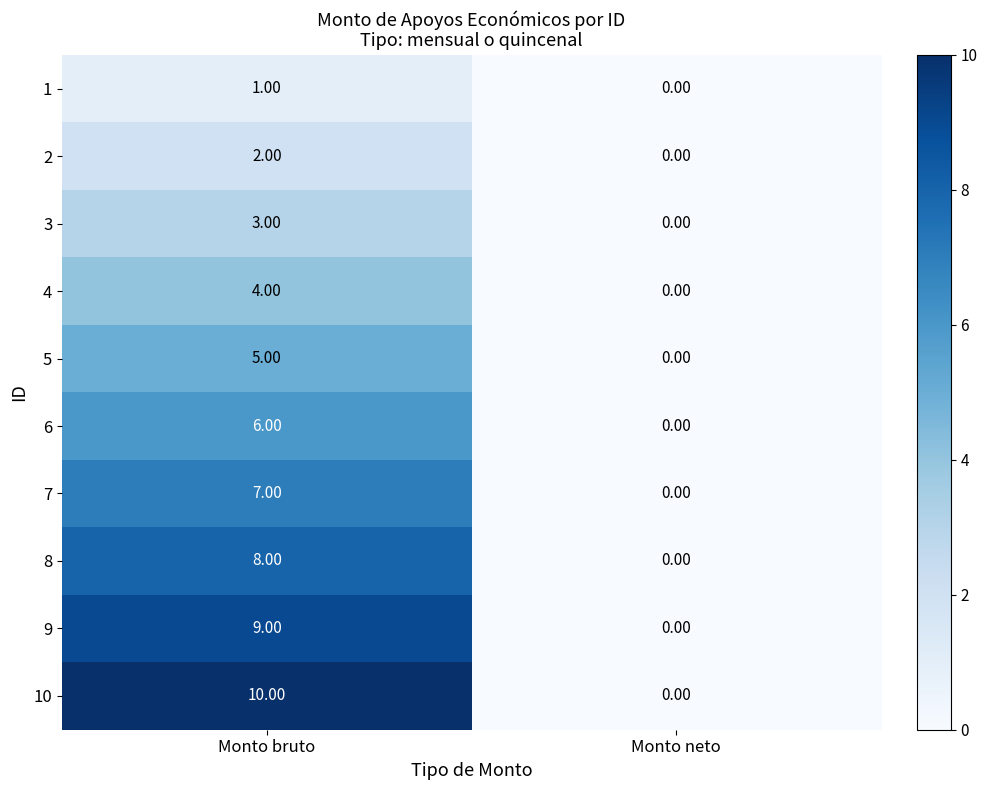

At which category is the sum across all series the highest?

Monto bruto